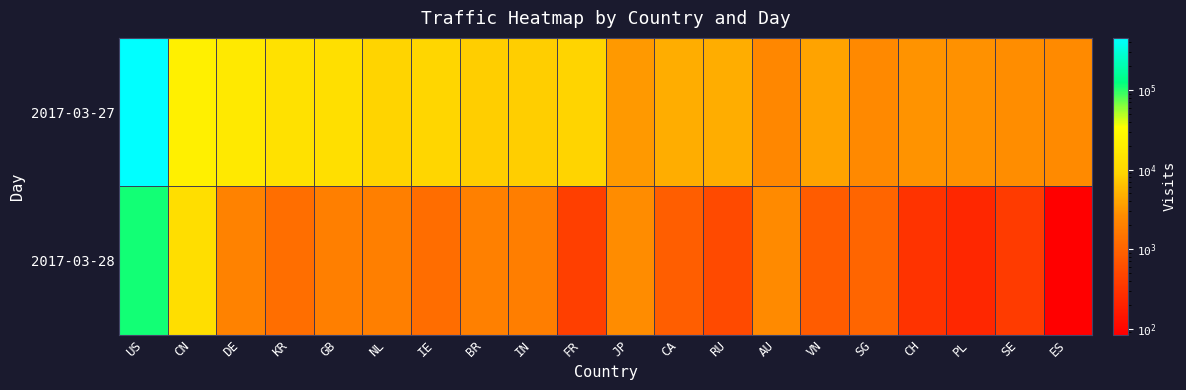

Between US and NL, which series saw the biggest shift?

2017-03-27